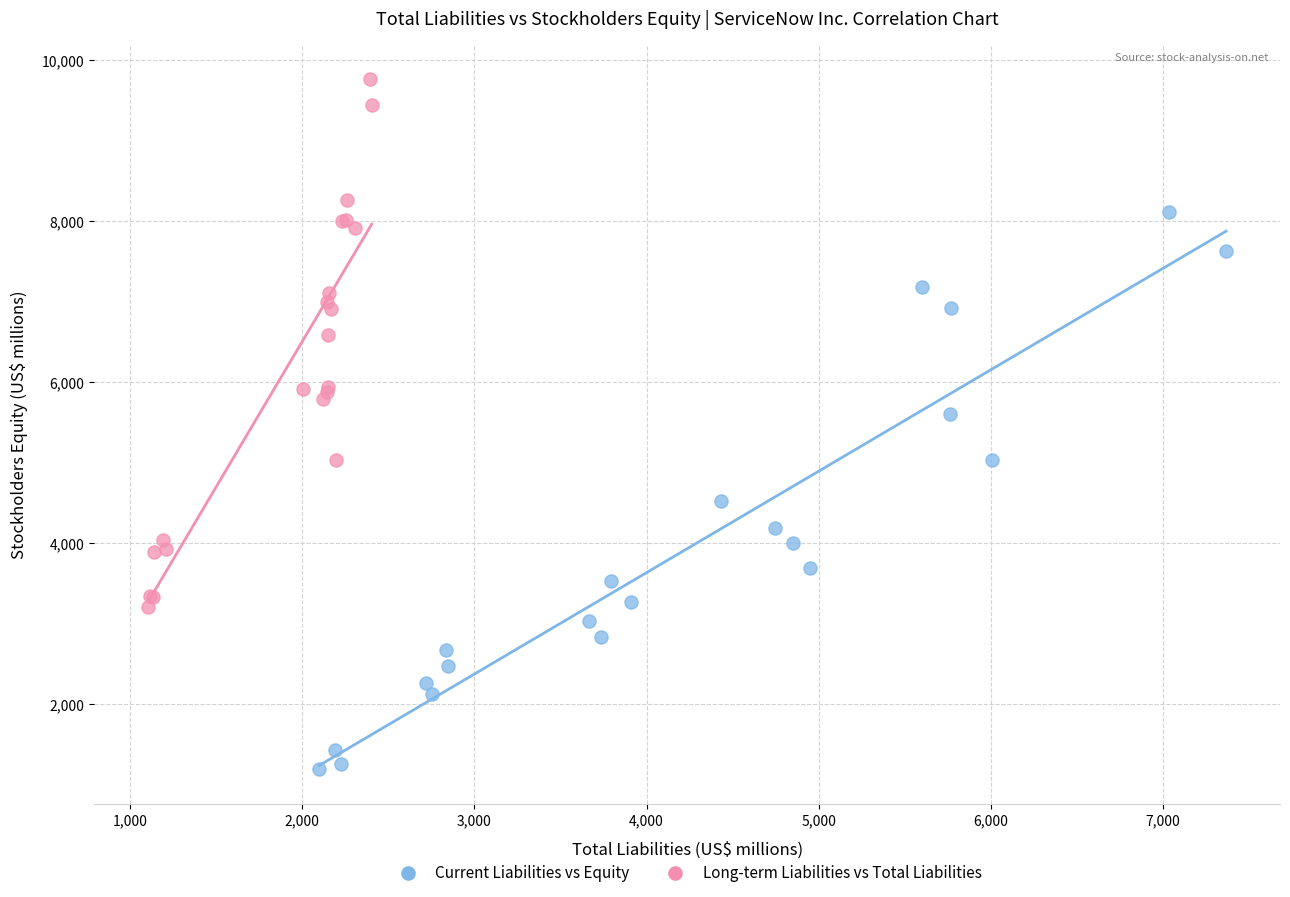

Which series contains the highest Y value?

Long-term Liabilities vs Total Liabilities